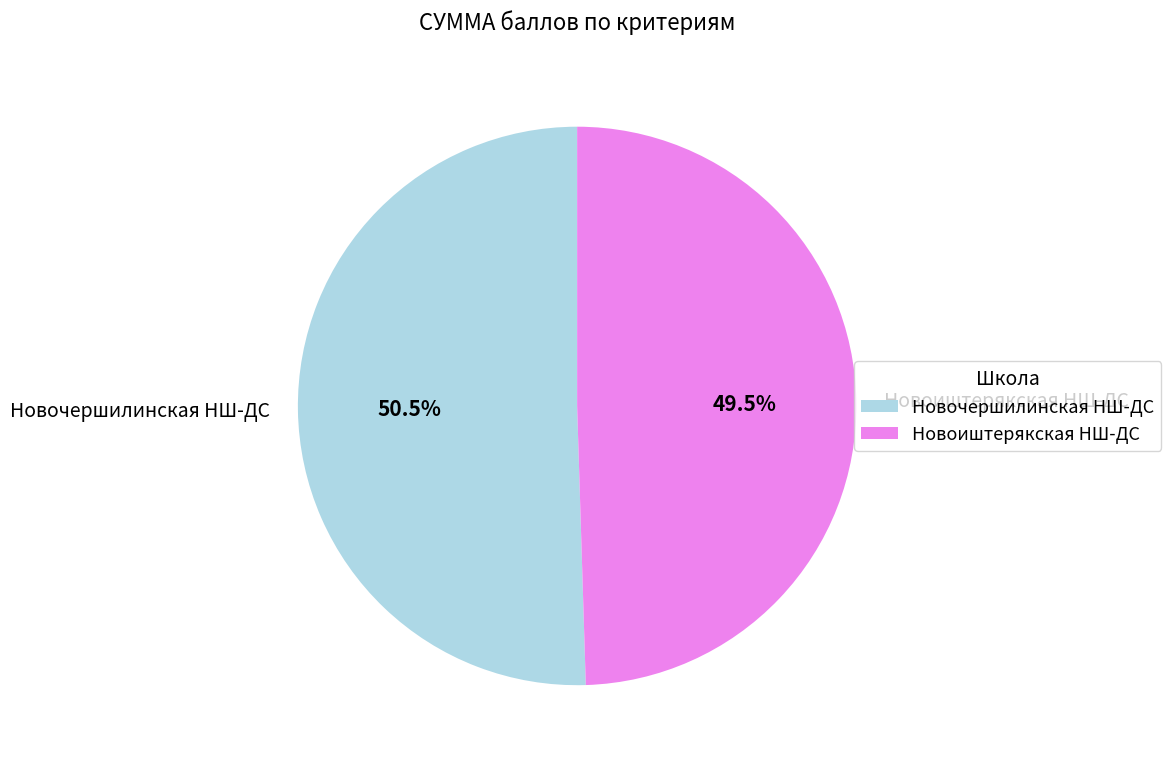

What percentage is NOT represented by Новочершилинская НШ-ДС?

49.5%